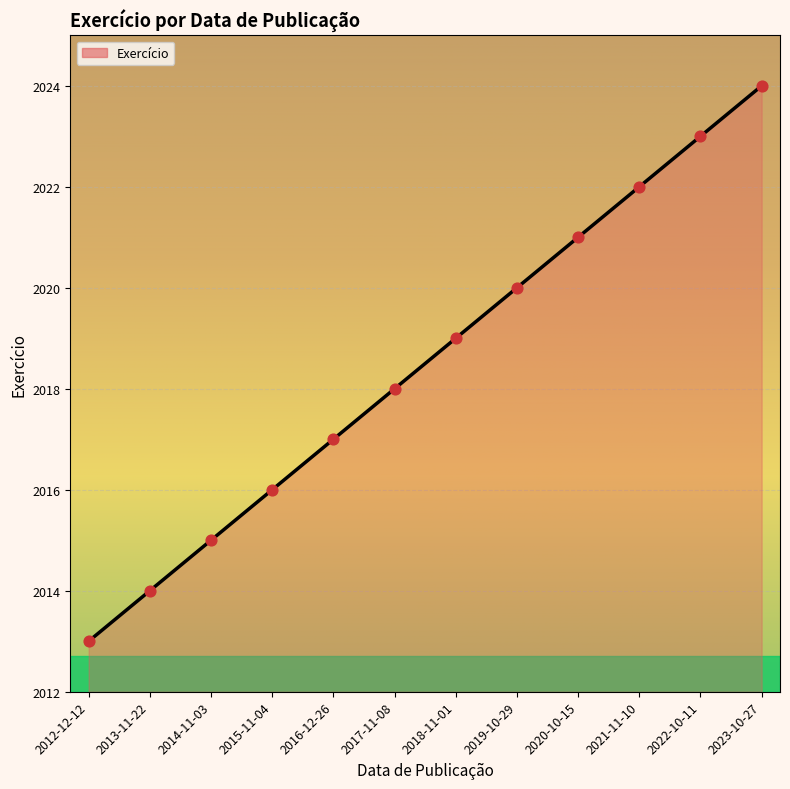

Between 2017-11-08 and 2020-10-15, which is larger?

2020-10-15